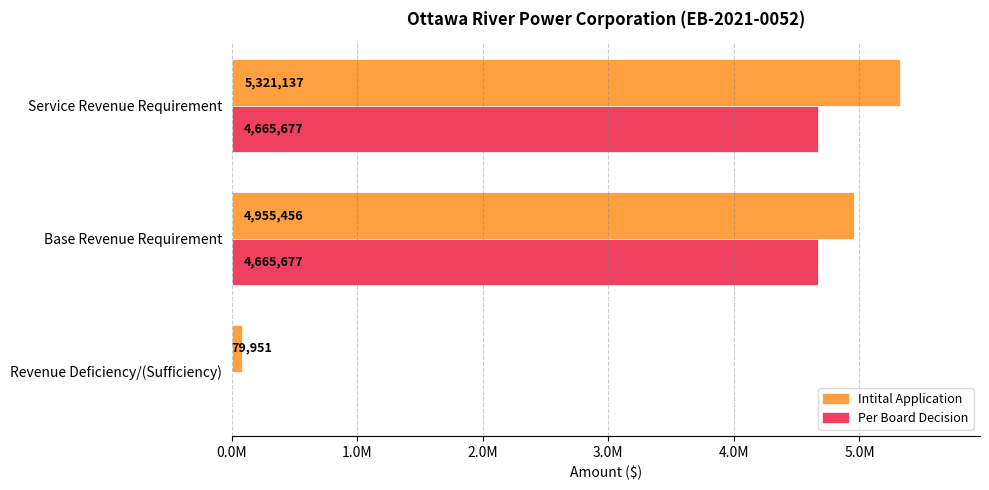

Rank the series by their average value, from highest to lowest.

Intital Application, Per Board Decision